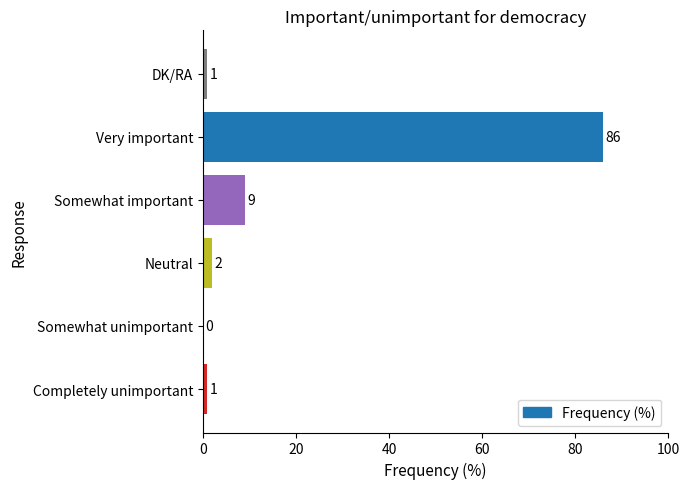

What is the sum of all values?

99